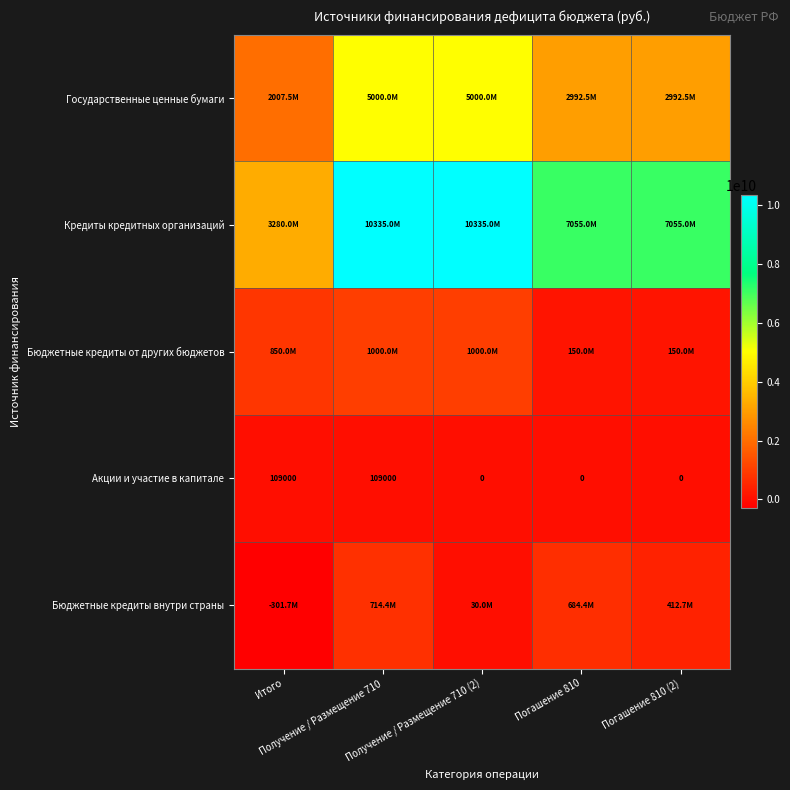

The Бюджетные кредиты от других бюджетов series shows 1000000000.0 at Получение / Размещение 710. True or false?

True